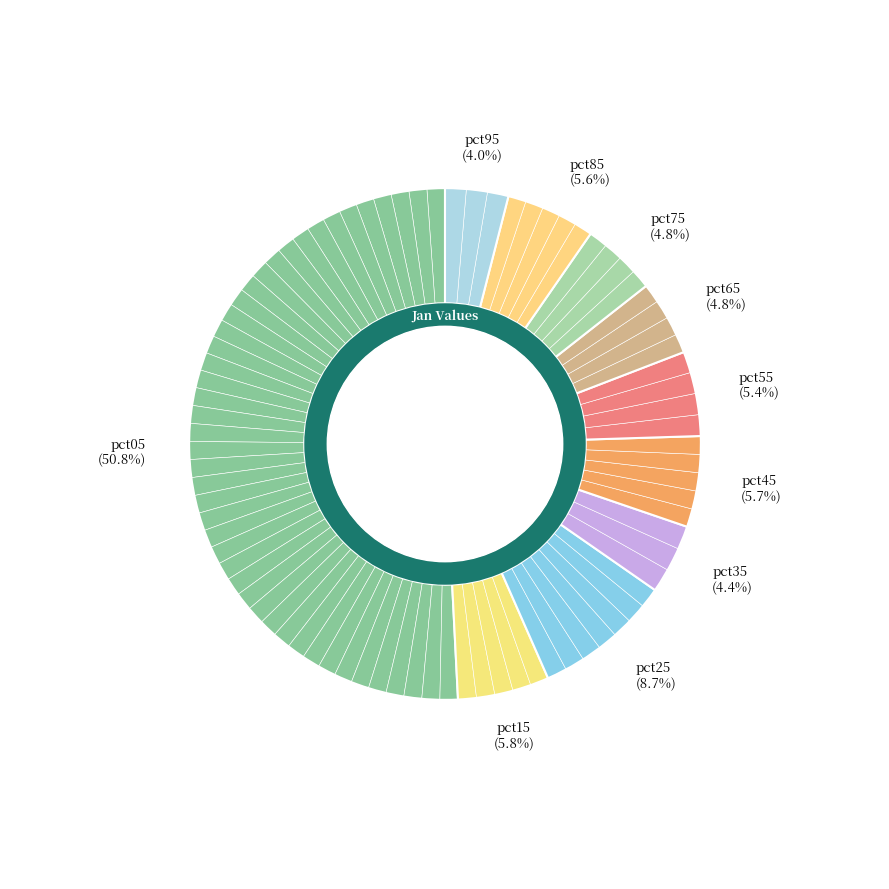

Which slice is the smallest?

pct95